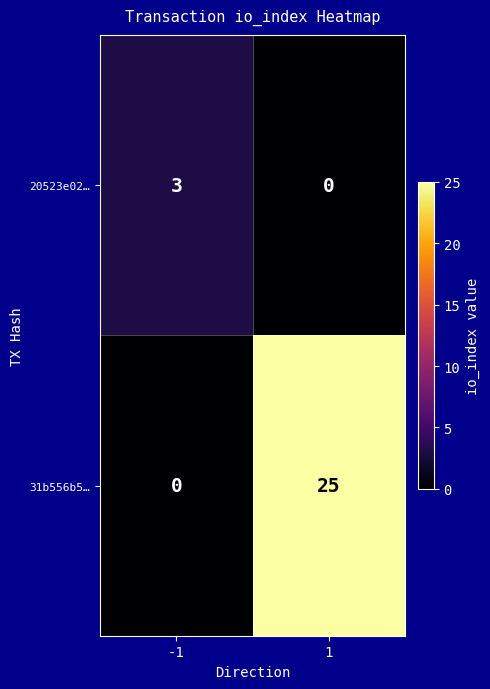

What is the greatest value displayed?

25